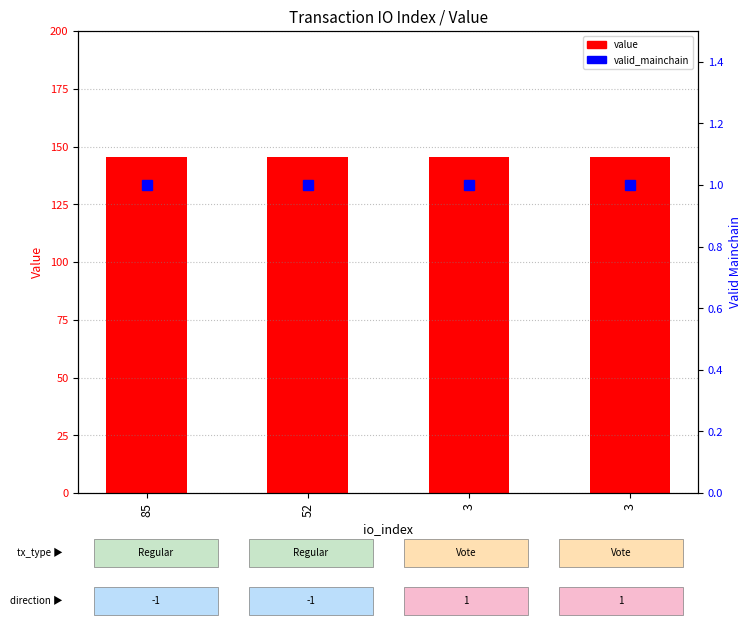

At 52, list the series in order from largest to smallest.

value, valid_mainchain